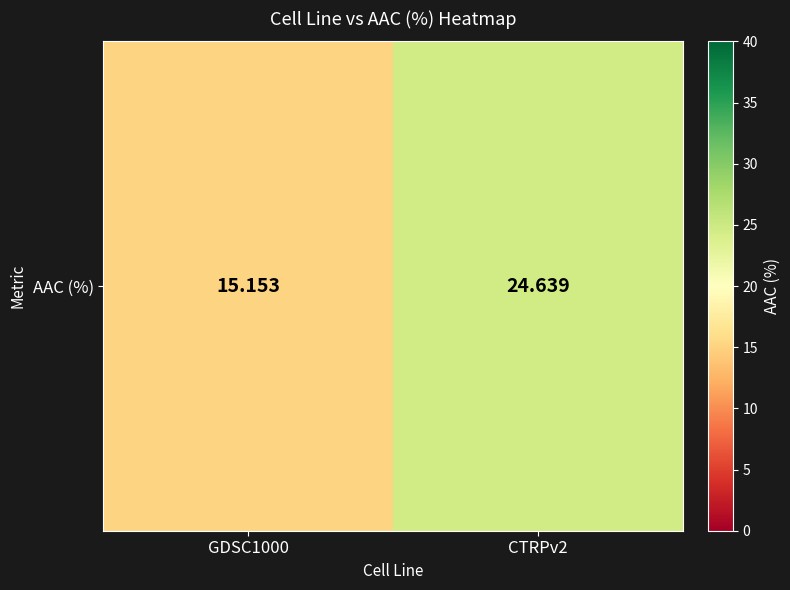

Approximately how many times larger is the value at GDSC1000 compared to CTRPv2?

0.6